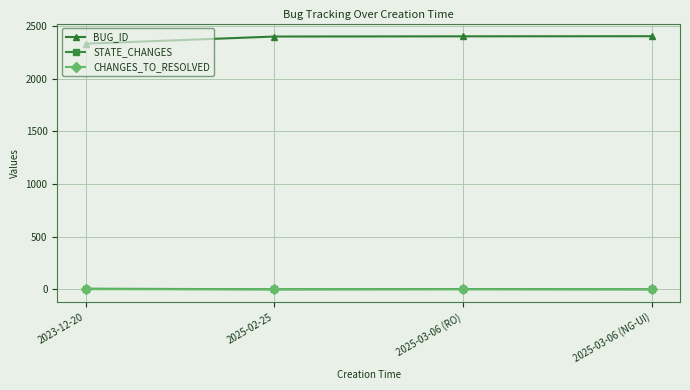

True or false: BUG_ID and CHANGES_TO_RESOLVED intersect in this chart.

False